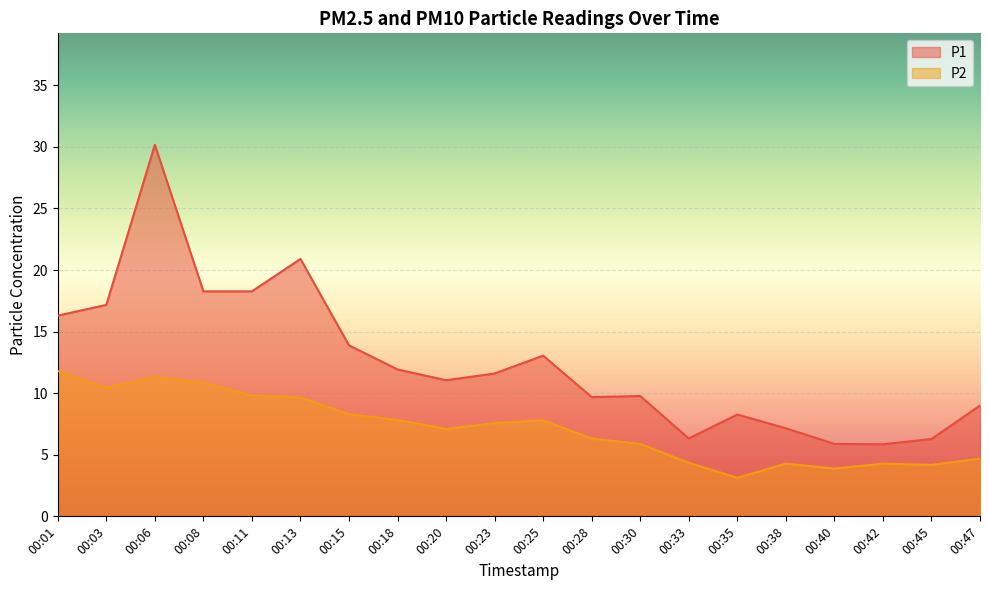

True or false: P2 and P1 intersect in this chart.

False